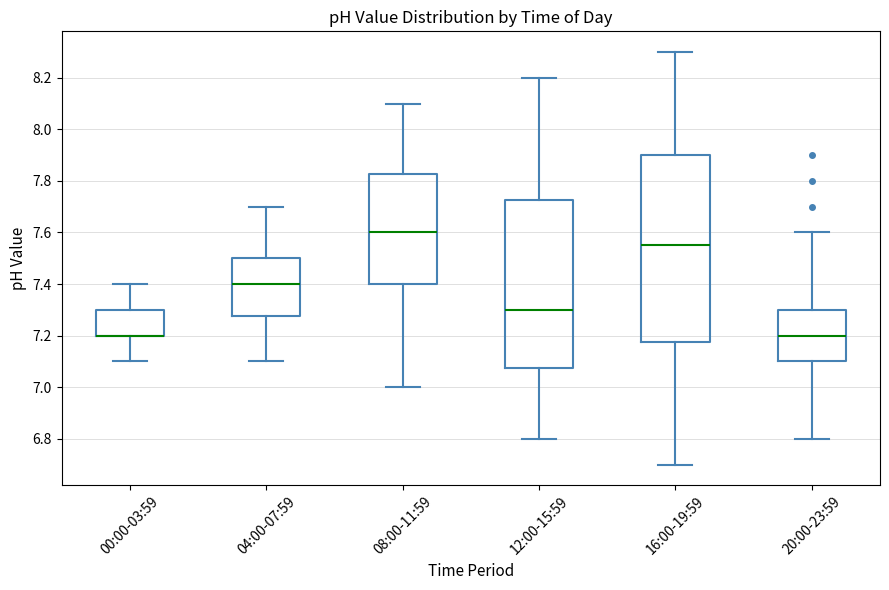

Comparing the boxes themselves (not the whiskers), which one is the tallest?

16:00-19:59